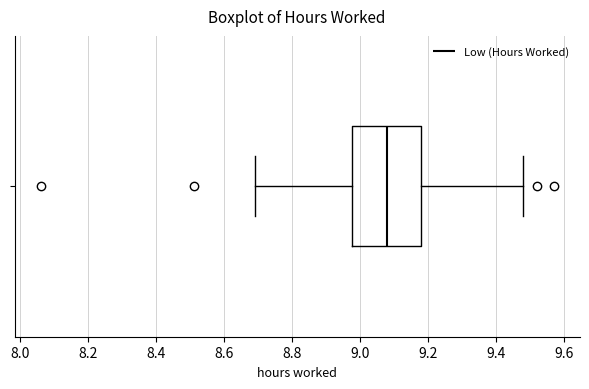

Read this box plot against the x-axis: the position of the median line, the range covered by the box, and the ends of both whiskers. The values are not printed on the chart, so give them approximately, as read against the axis.

median 9.08, box 8.98 to 9.18, whiskers 8.70 to 9.48